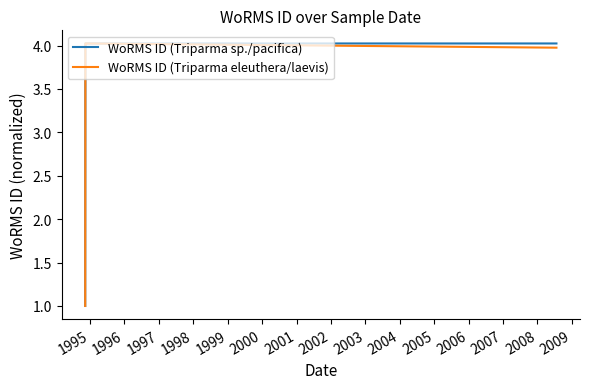

What is the maximum value for WoRMS ID (Triparma eleuthera/laevis)?

4.0